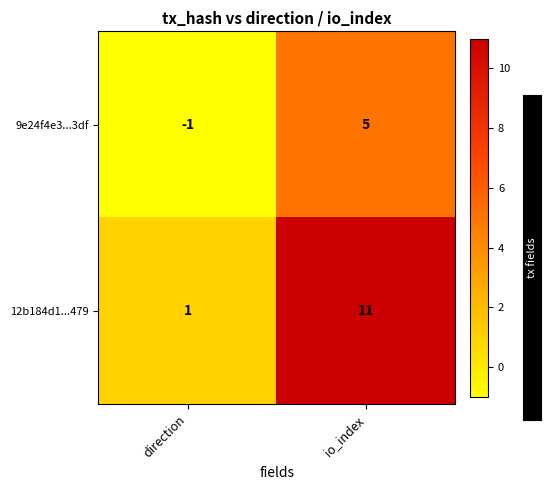

Count the number of data series in this chart.

2